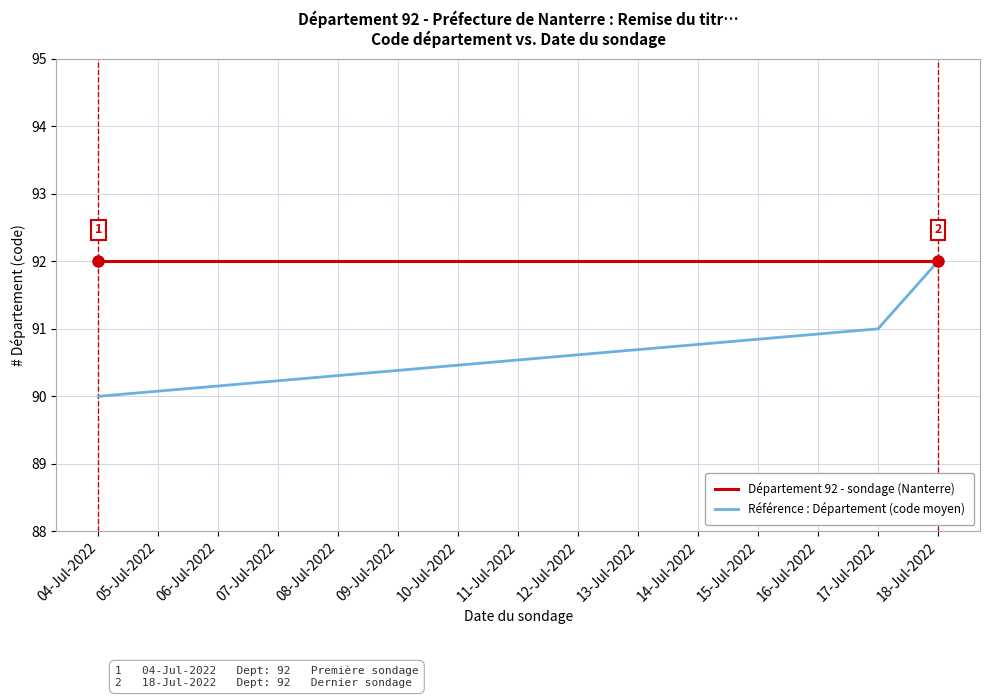

What is the label of the 2nd point from the left?

05-Jul-2022